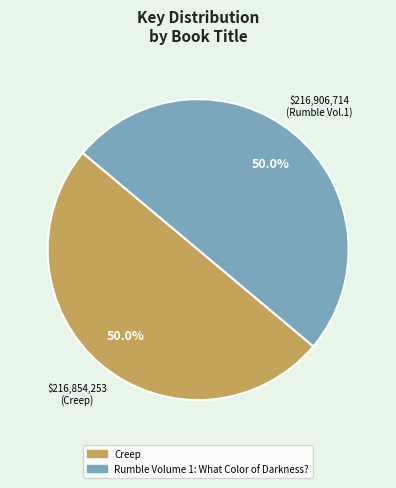

Approximately how many times larger is the value at Creep compared to Rumble Volume 1: What Color of Darkness??

1.0